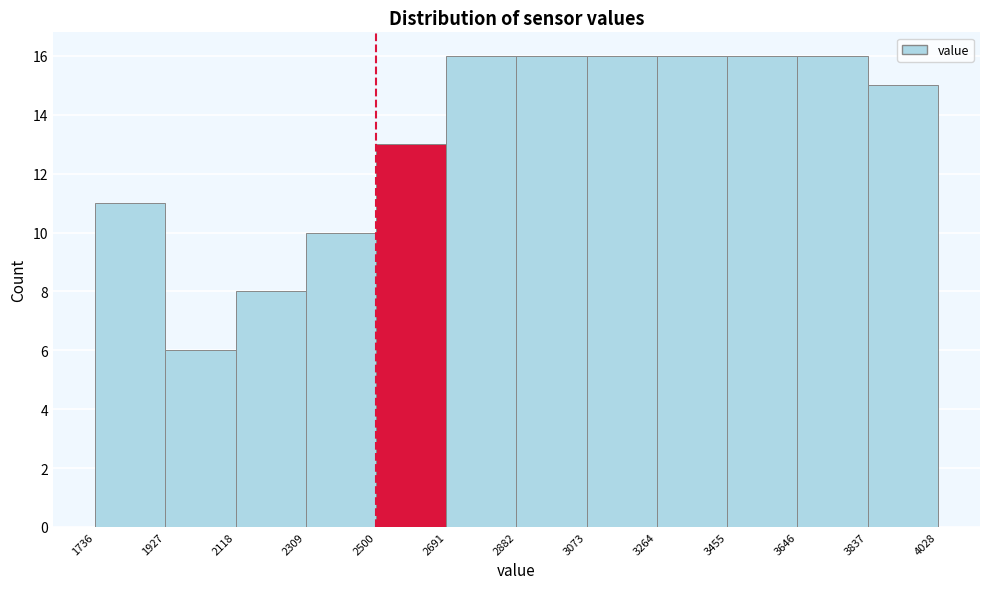

Reading left to right, list every bar in this chart as the range it spans on the x-axis followed by its height. The values are not printed on the chart, so give them approximately, as read against the axis.

1736 to 1927: 11
1927 to 2118: 6
2118 to 2309: 8
2309 to 2500: 10
2500 to 2691: 13
2691 to 2882: 16
2882 to 3073: 16
3073 to 3264: 16
3264 to 3455: 16
3455 to 3646: 16
3646 to 3837: 16
3837 to 4028: 15